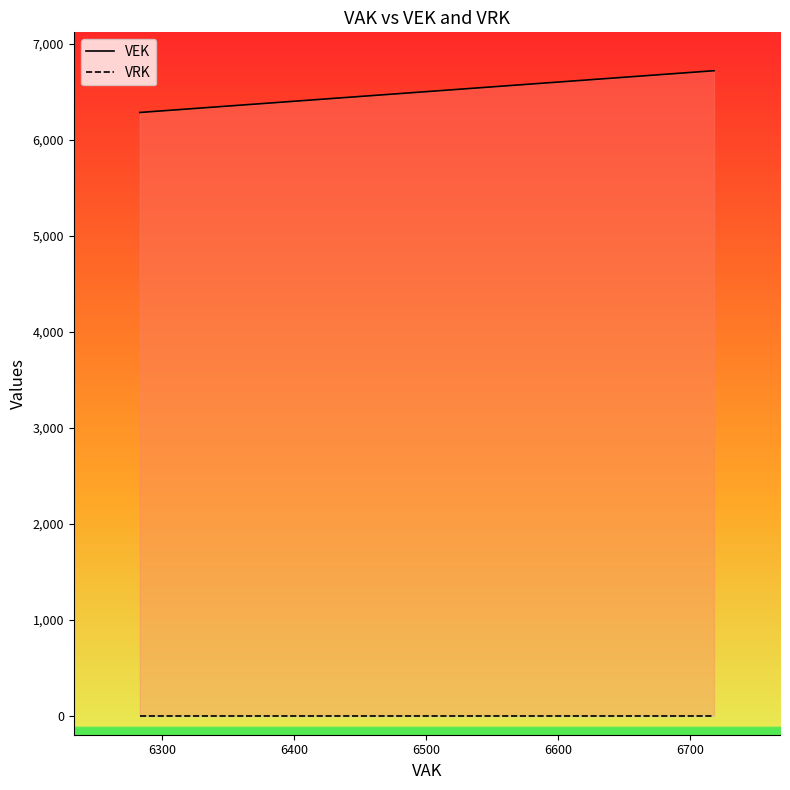

True or false: VRK and VEK cross at least once.

False